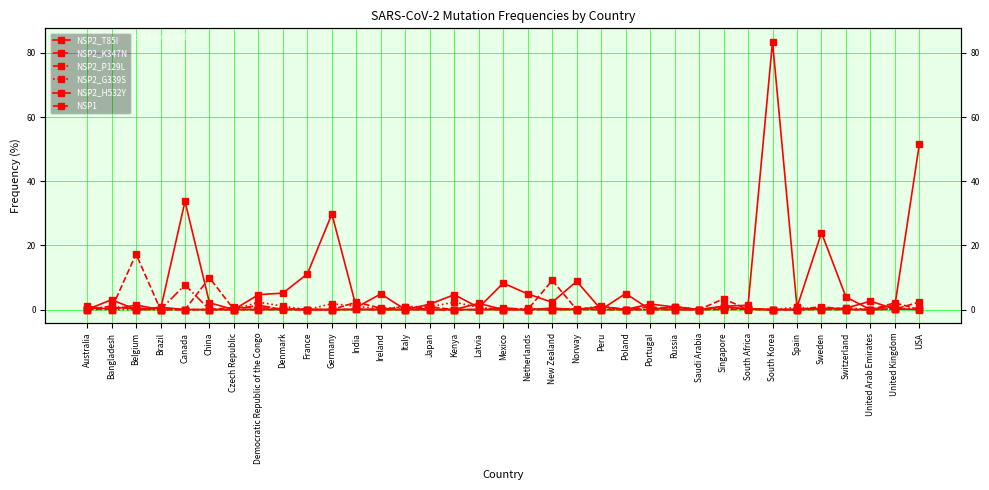

Is this an area chart (filled region under the line)?

No